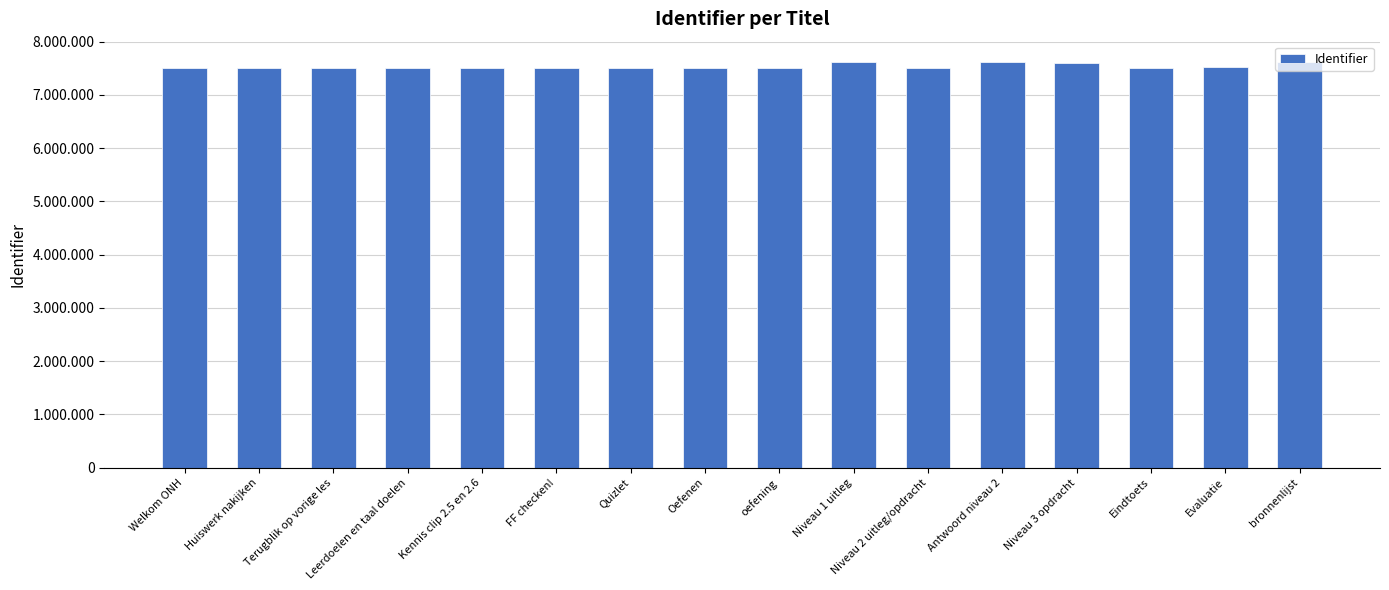

Are the bars horizontal?

No